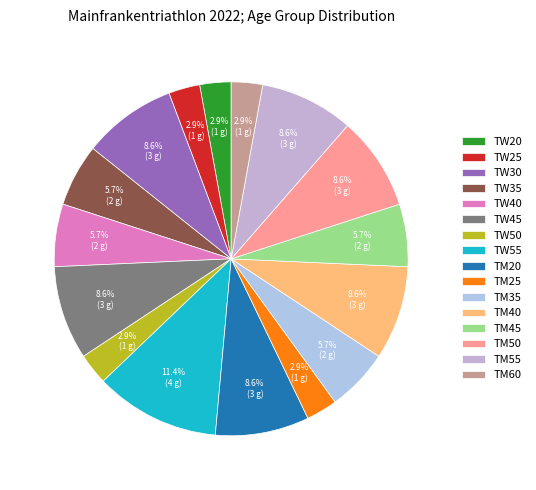

What is the total percentage of TW20 and TW55?

14.3%